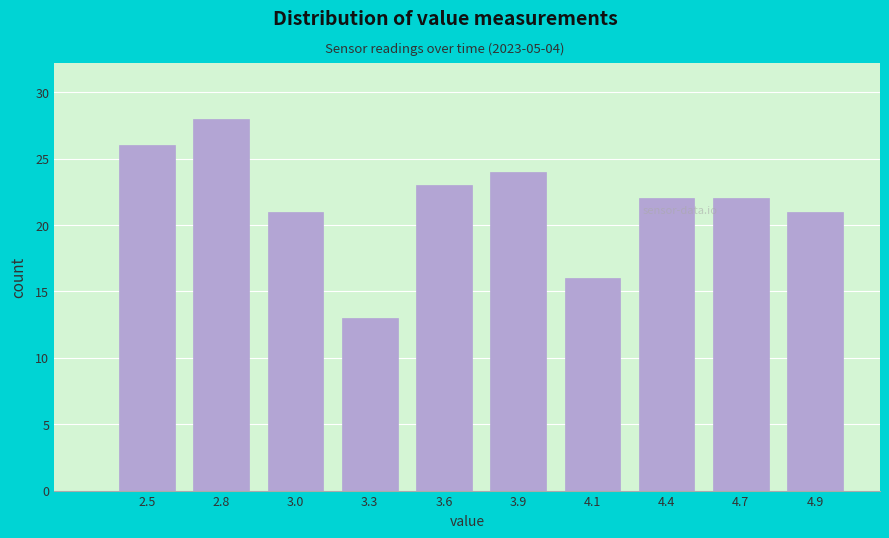

Reading left to right, list all the values displayed in this chart.

2.5=26	2.8=28	3.0=21	3.3=13	3.6=23	3.9=24	4.1=16	4.4=22	4.7=22	4.9=21